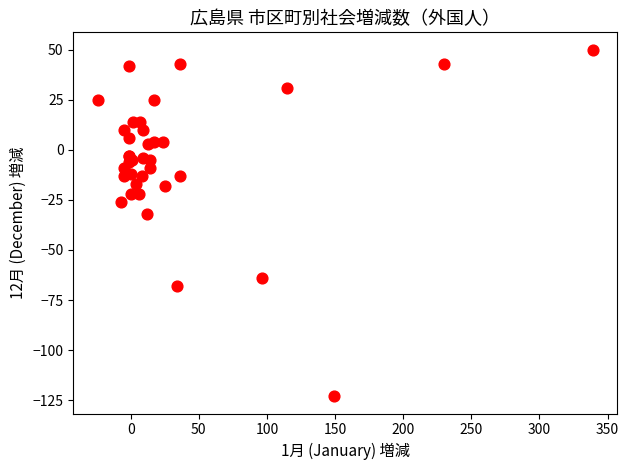

What Y value in the scatter plot is closest to -36?

-32